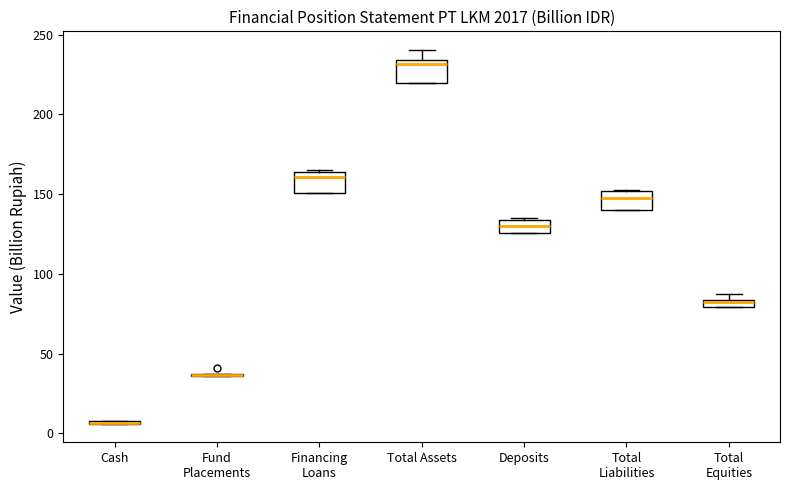

Where is the lower edge of the box for Total Equities on the y-axis? The values are not printed on the chart, so give them approximately, as read against the axis.

80